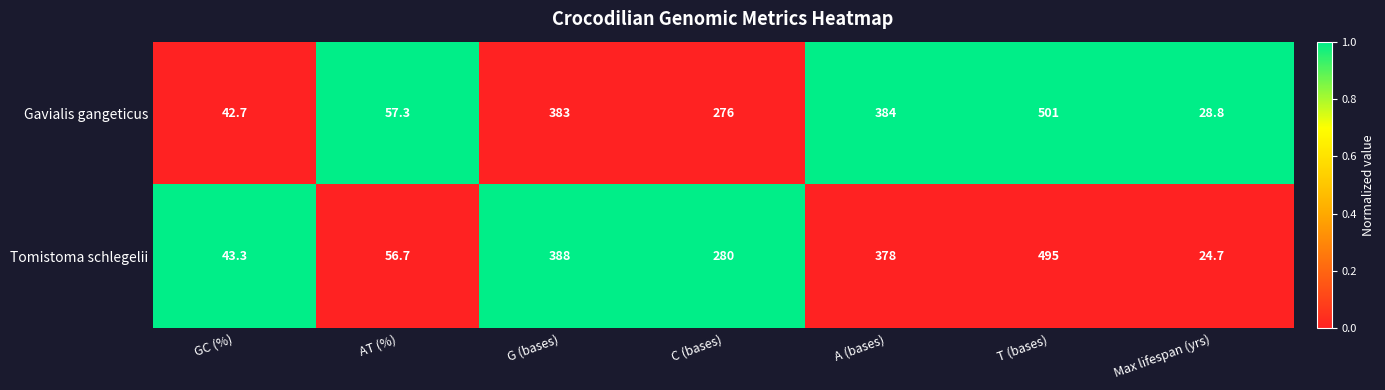

What is the sum of the Gavialis gangeticus values at T (bases) and AT (%)?

558.3